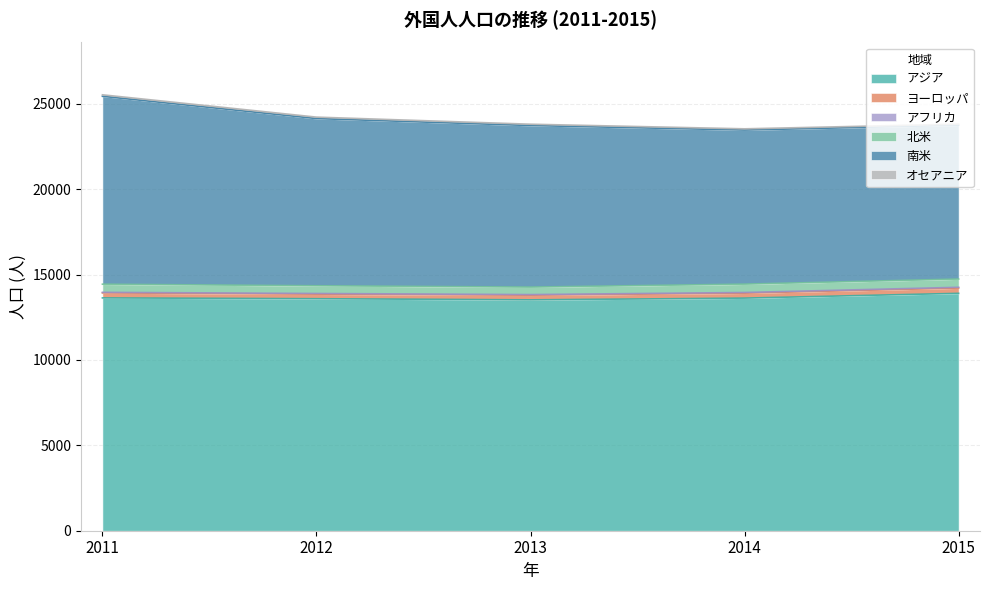

True or false: アフリカ and オセアニア intersect in this chart.

False